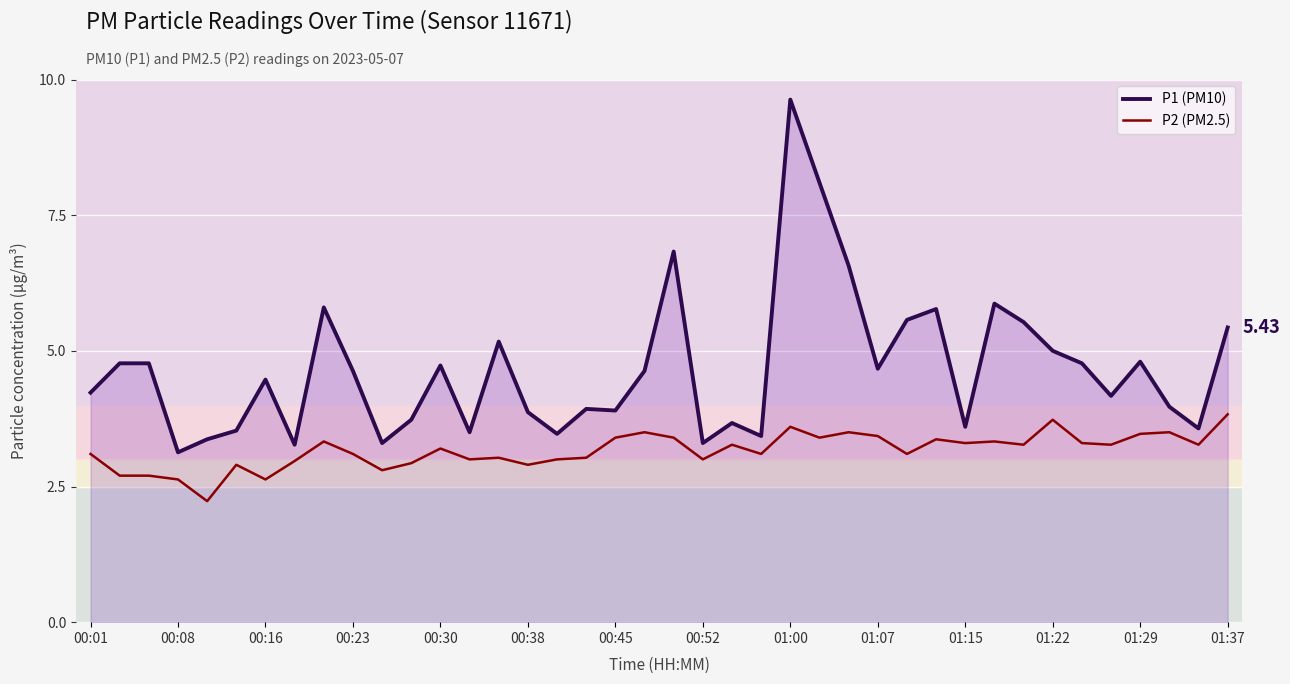

What is the difference between the maximum and second lowest values in the P2 (PM2.5) series?

1.2